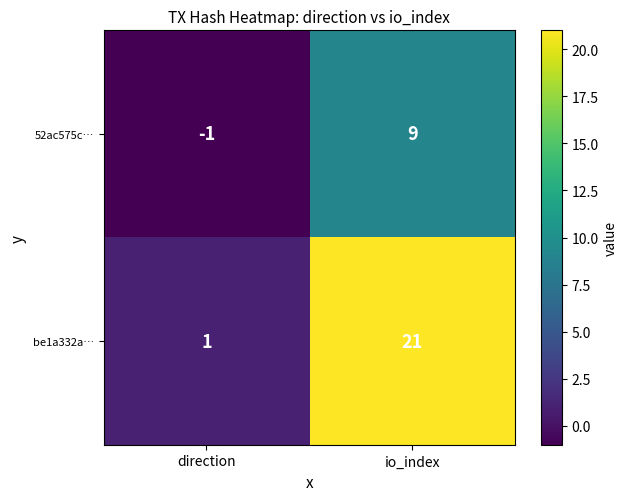

How many values in 52ac575c… are below zero?

1